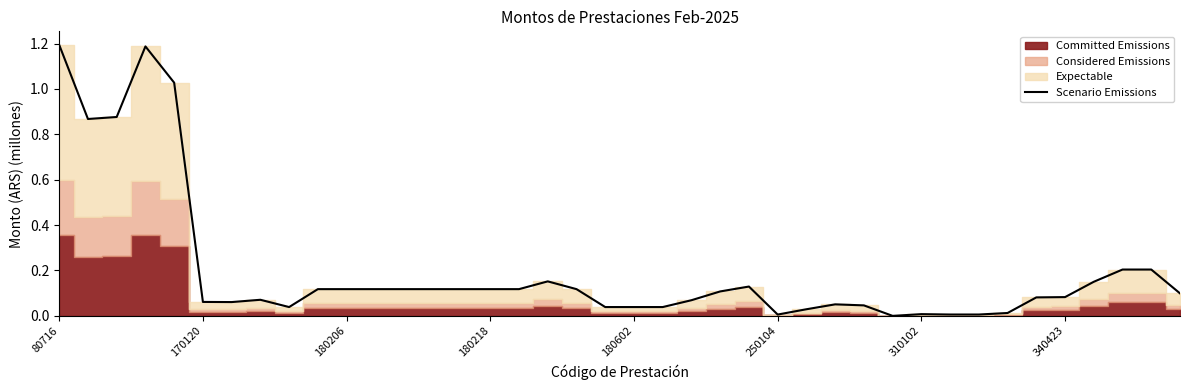

Is it true that Scenario Emissions equals 0.0 at 310102?

True